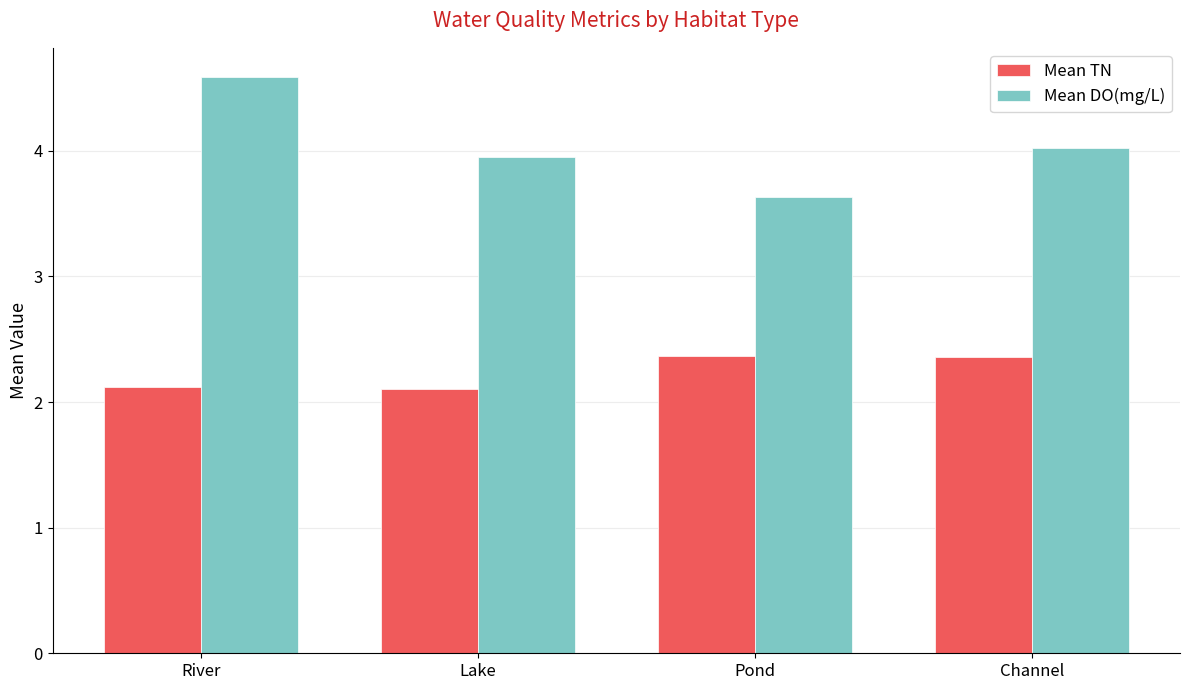

How many Mean TN values are between 2 and 3?

4